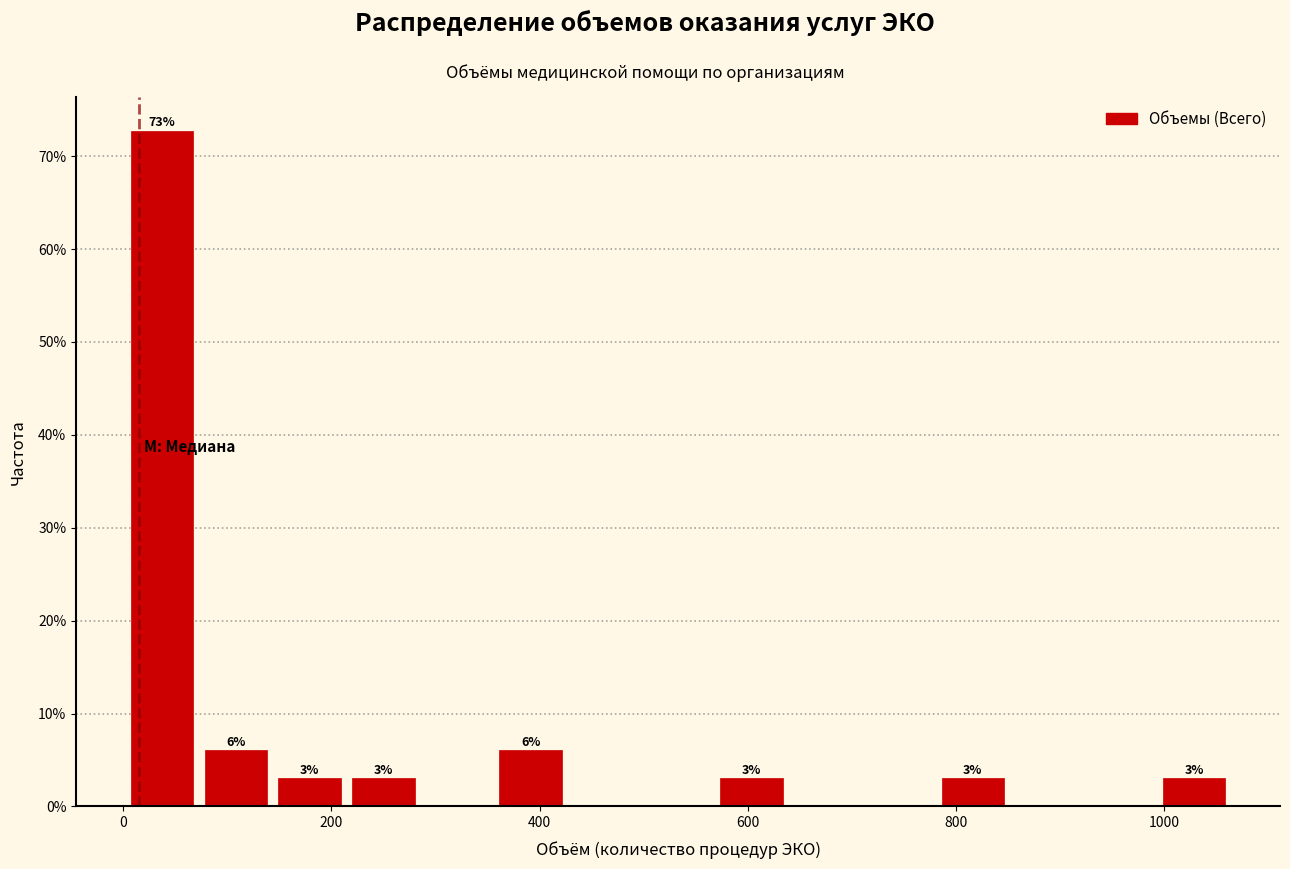

Read against the x-axis, roughly where is the centre of the tallest bar?

40